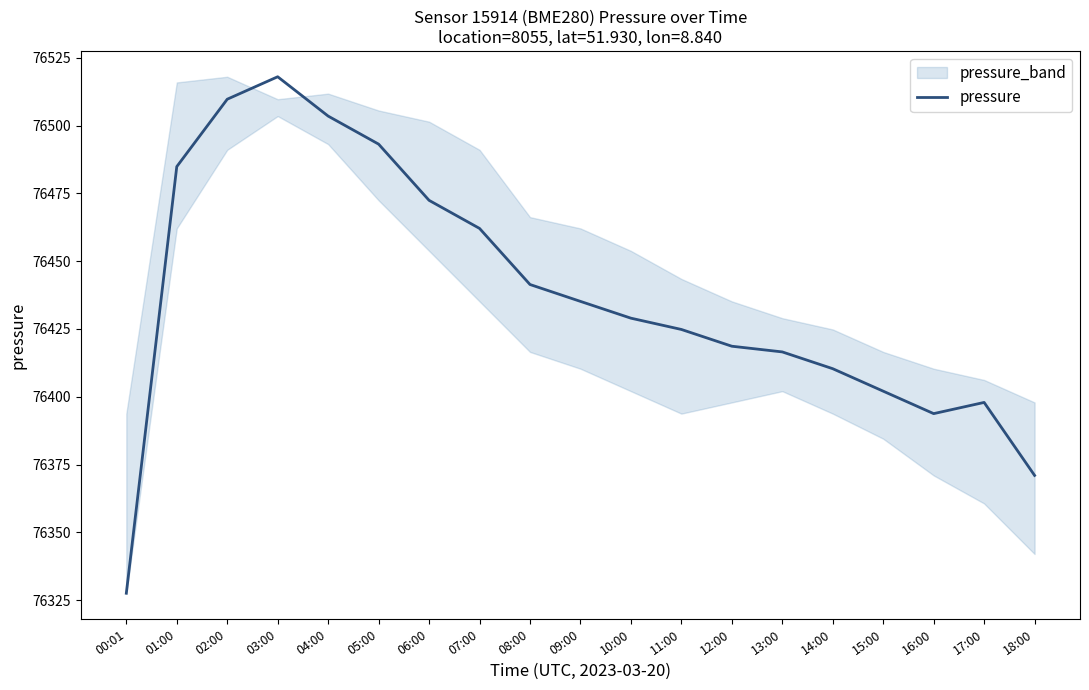

How many data points are less than 76428?

9